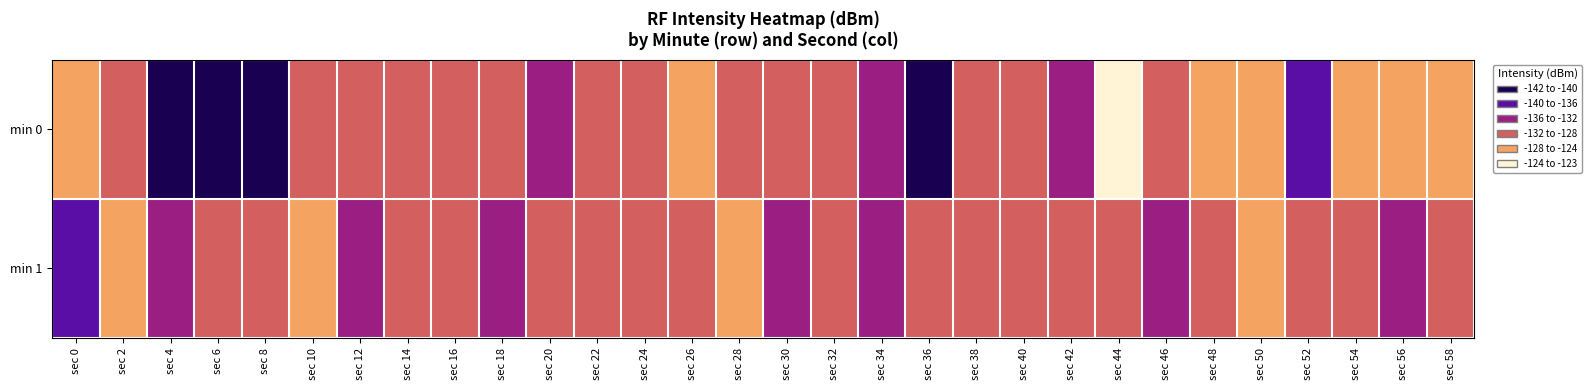

Reading left to right, list all the values displayed in this chart.

min 0: sec 0=-124.5	sec 2=-130.3	sec 4=-141.0	sec 6=-140.8	sec 8=-141.0	sec 10=-131.3	sec 12=-130.8	sec 14=-131.6	sec 16=-128.1	sec 18=-128.2	sec 20=-132.5	sec 22=-130.3	sec 24=-129.8	sec 26=-125.9	sec 28=-130.5	sec 30=-129.2	sec 32=-131.2	sec 34=-134.0	sec 36=-140.5	sec 38=-128.3	sec 40=-128.9	sec 42=-134.1	sec 44=-123.6	sec 46=-129.2	sec 48=-126.1	sec 50=-127.9	sec 52=-138.5	sec 54=-127.9	sec 56=-124.1	sec 58=-127.1
min 1: sec 0=-137.2	sec 2=-126.3	sec 4=-132.6	sec 6=-129.2	sec 8=-131.7	sec 10=-127.6	sec 12=-132.8	sec 14=-132.0	sec 16=-128.5	sec 18=-135.9	sec 20=-128.9	sec 22=-129.5	sec 24=-131.0	sec 26=-130.5	sec 28=-127.8	sec 30=-133.2	sec 32=-129.6	sec 34=-132.1	sec 36=-128.7	sec 38=-130.9	sec 40=-131.4	sec 42=-129.3	sec 44=-128.1	sec 46=-132.7	sec 48=-130.2	sec 50=-127.6	sec 52=-131.8	sec 54=-129.1	sec 56=-133.5	sec 58=-128.4